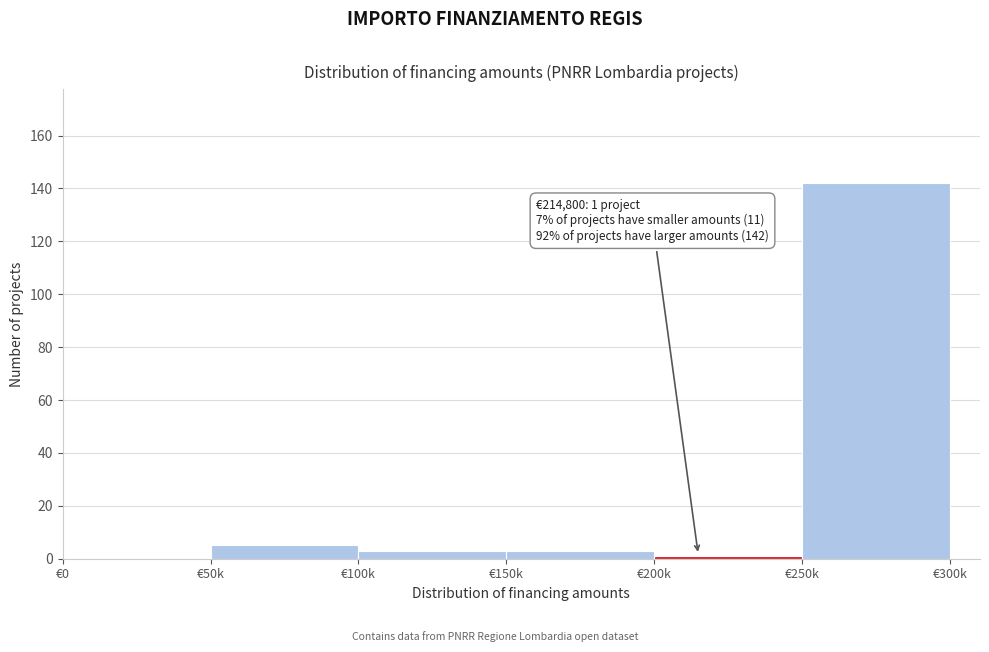

What is the sum of all values?

154